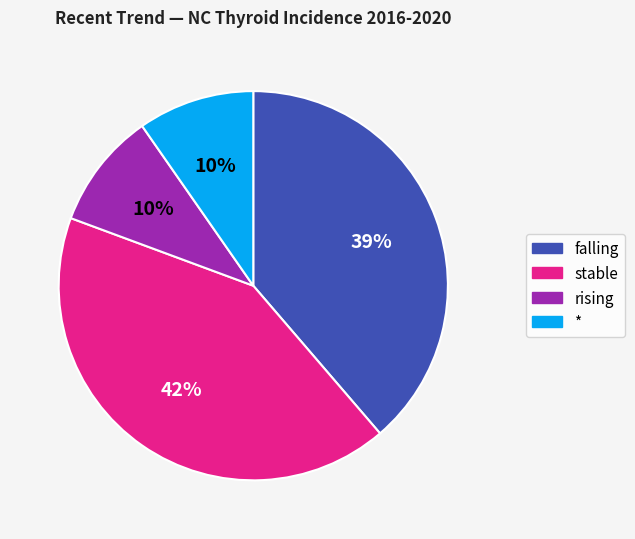

How many slices are in this pie chart?

4